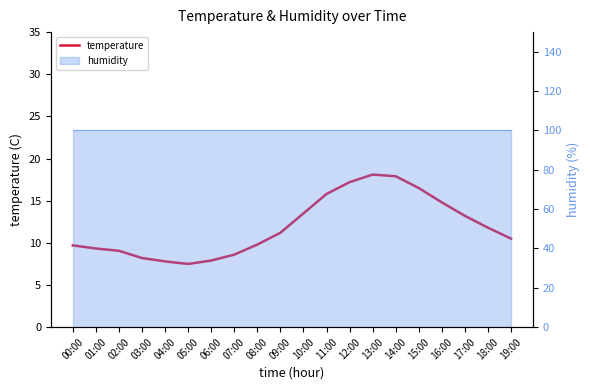

Which has a higher value, 13:00 or 10:00?

13:00